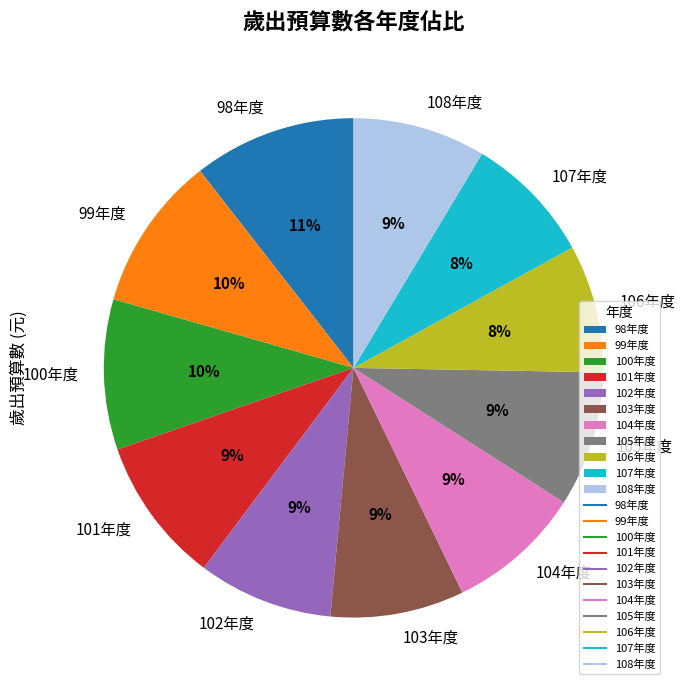

Is it true that 107年度 is 8% of the pie?

True